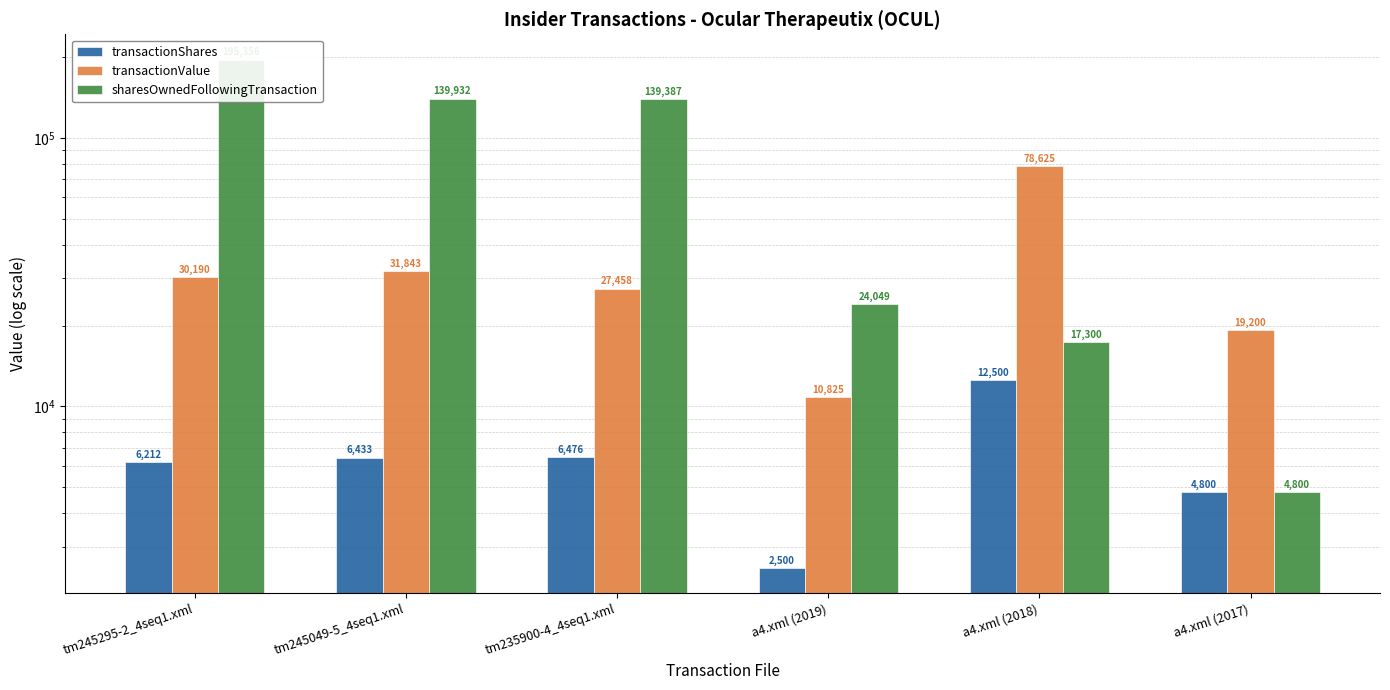

What position from the right is tm245295-2_4seq1.xml?

6